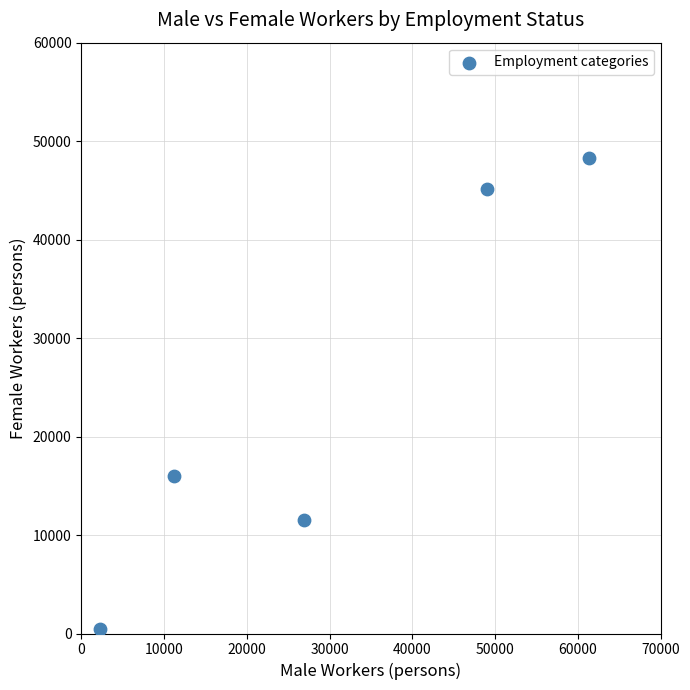

What is the average Y value?

24289